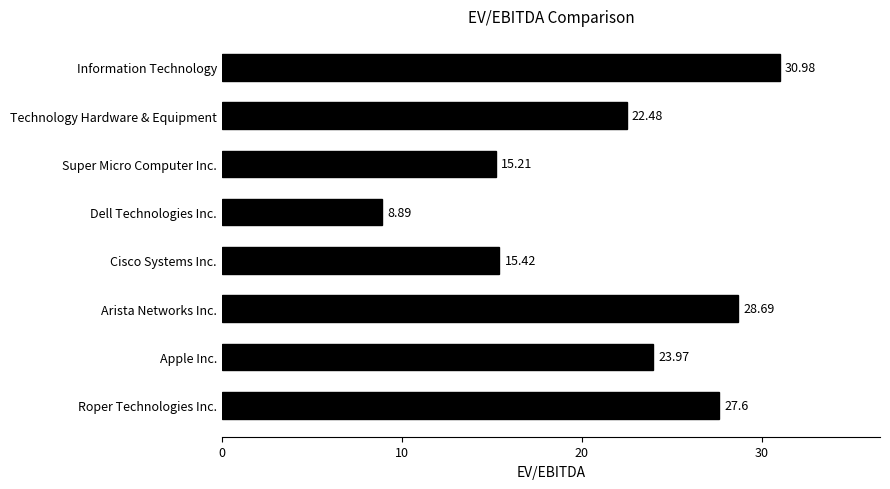

Approximately how many times larger is the value at Super Micro Computer Inc. compared to Technology Hardware & Equipment?

0.7